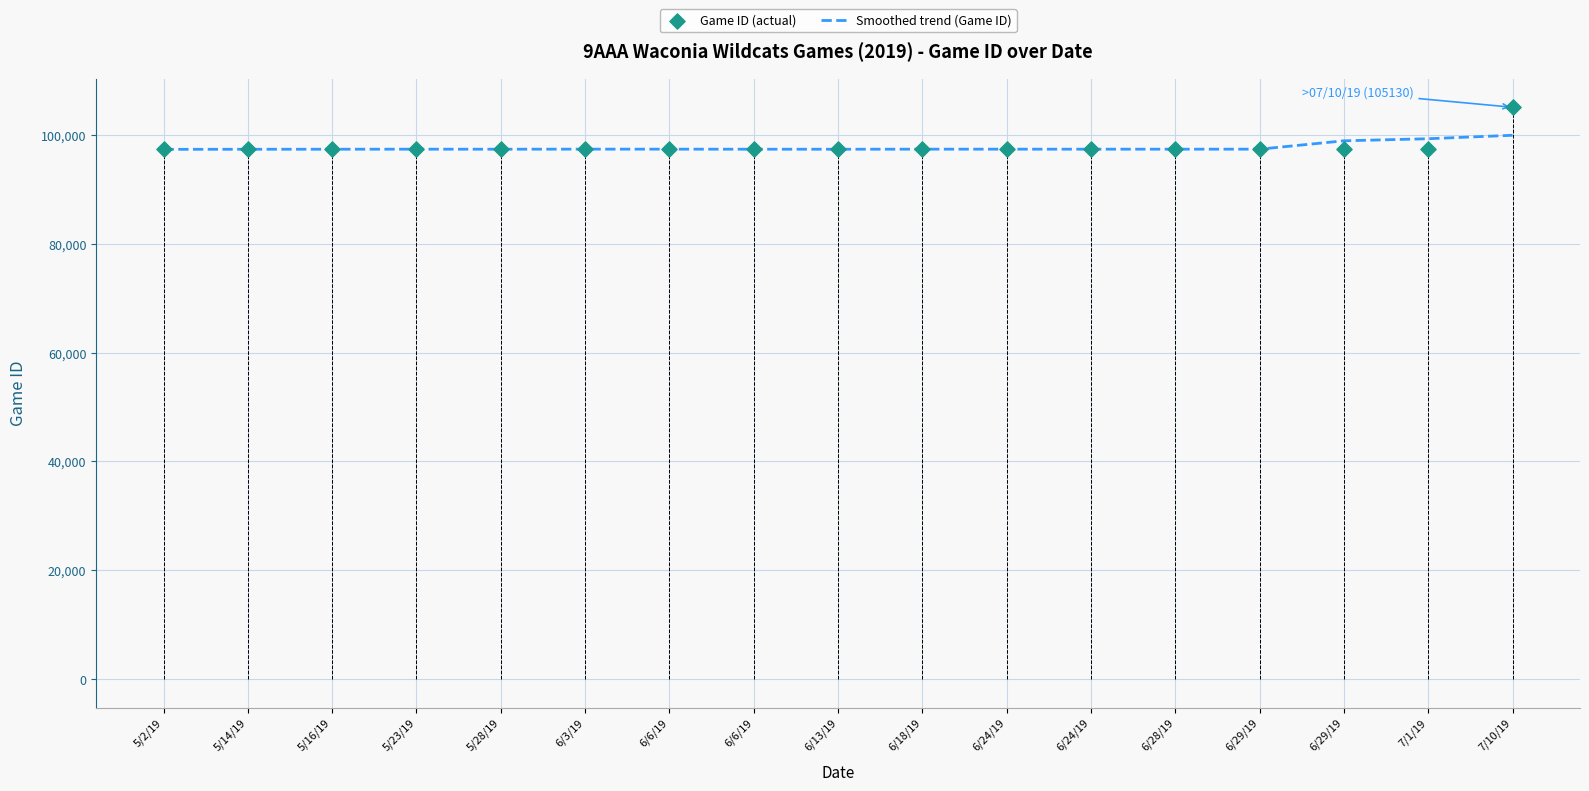

Is the value of Game ID (actual) at 5/14/19 greater than the value of Smoothed trend (Game ID) at 5/28/19?

No